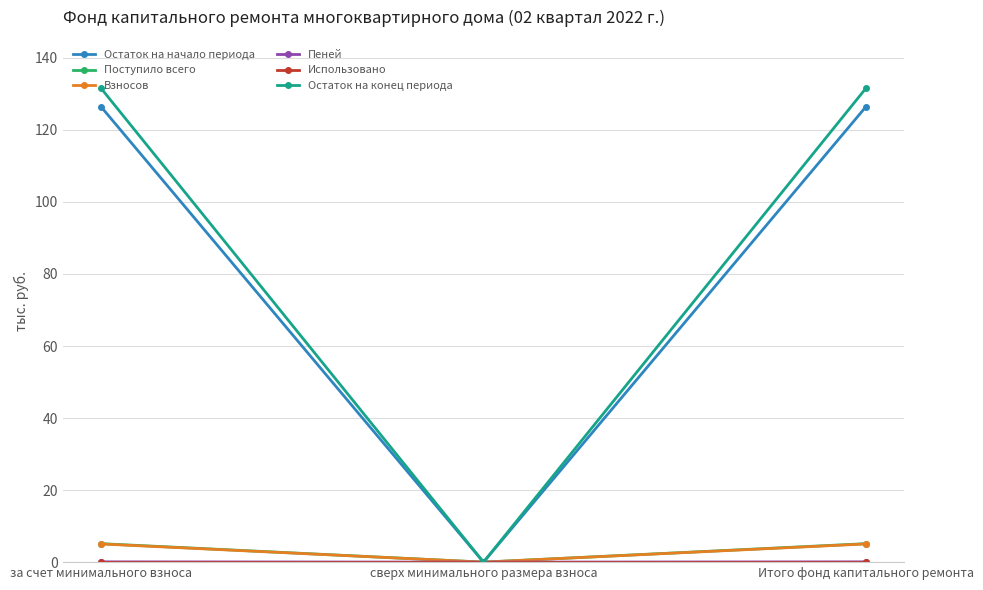

Where does the Остаток на начало периода series first go above 126?

за счет минимального взноса